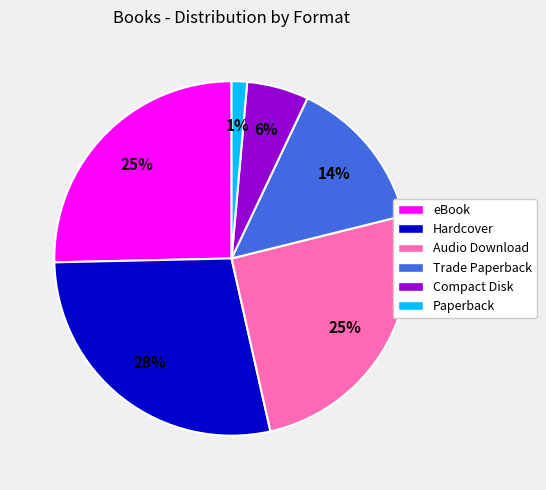

Does Trade Paperback represent more than half of the total?

No